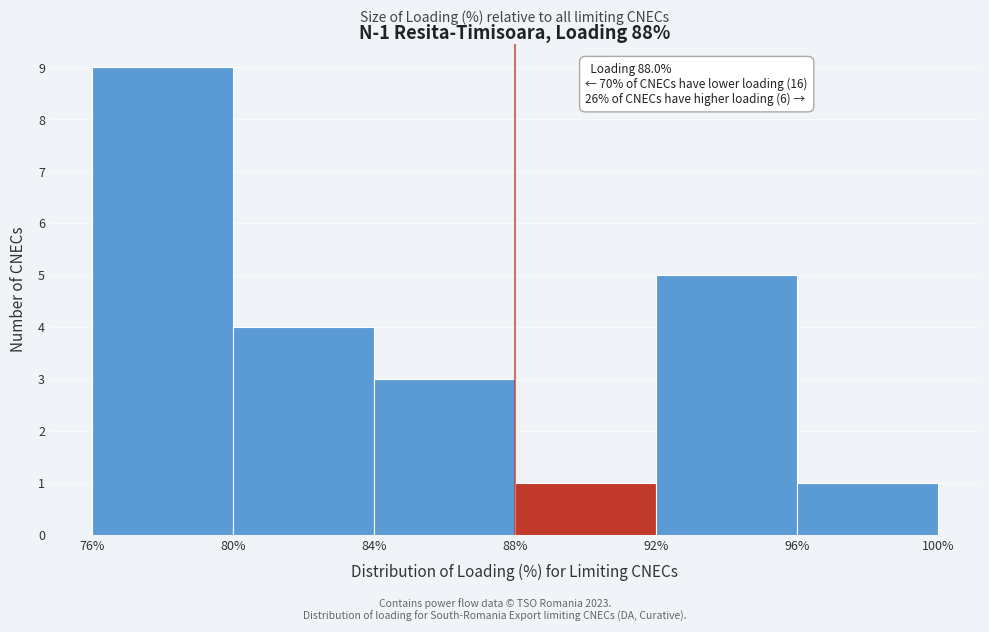

Over which range of the x-axis is the bar tallest?

76% to 80%